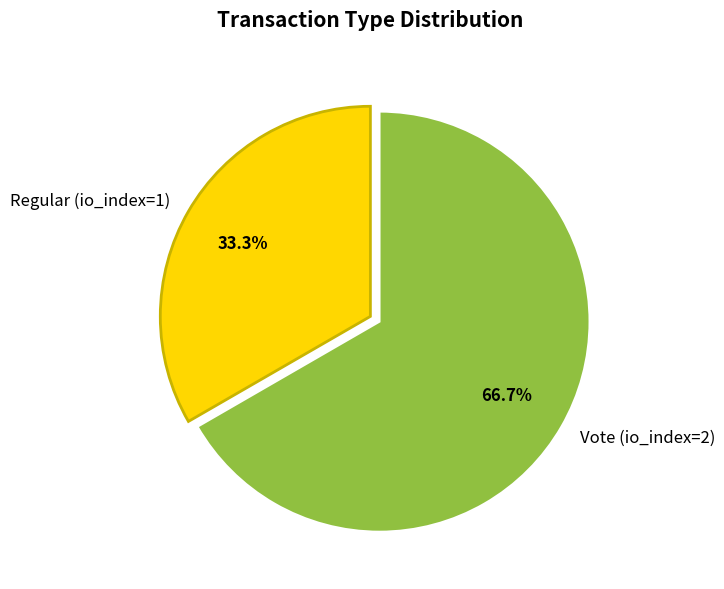

Is there a majority slice in this chart?

Yes